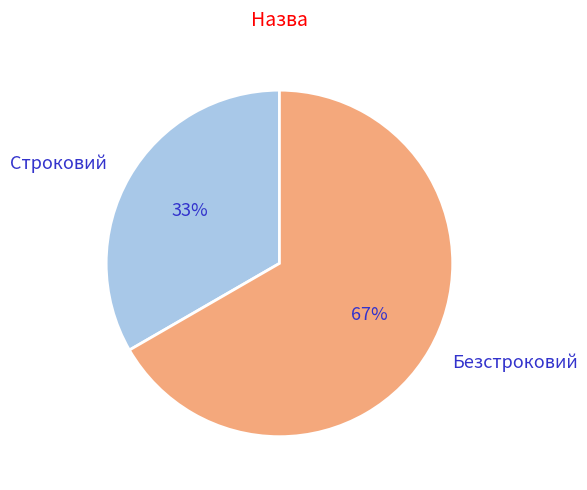

To the nearest percent, what is the combined percentage of Безстроковий and Строковий?

100%